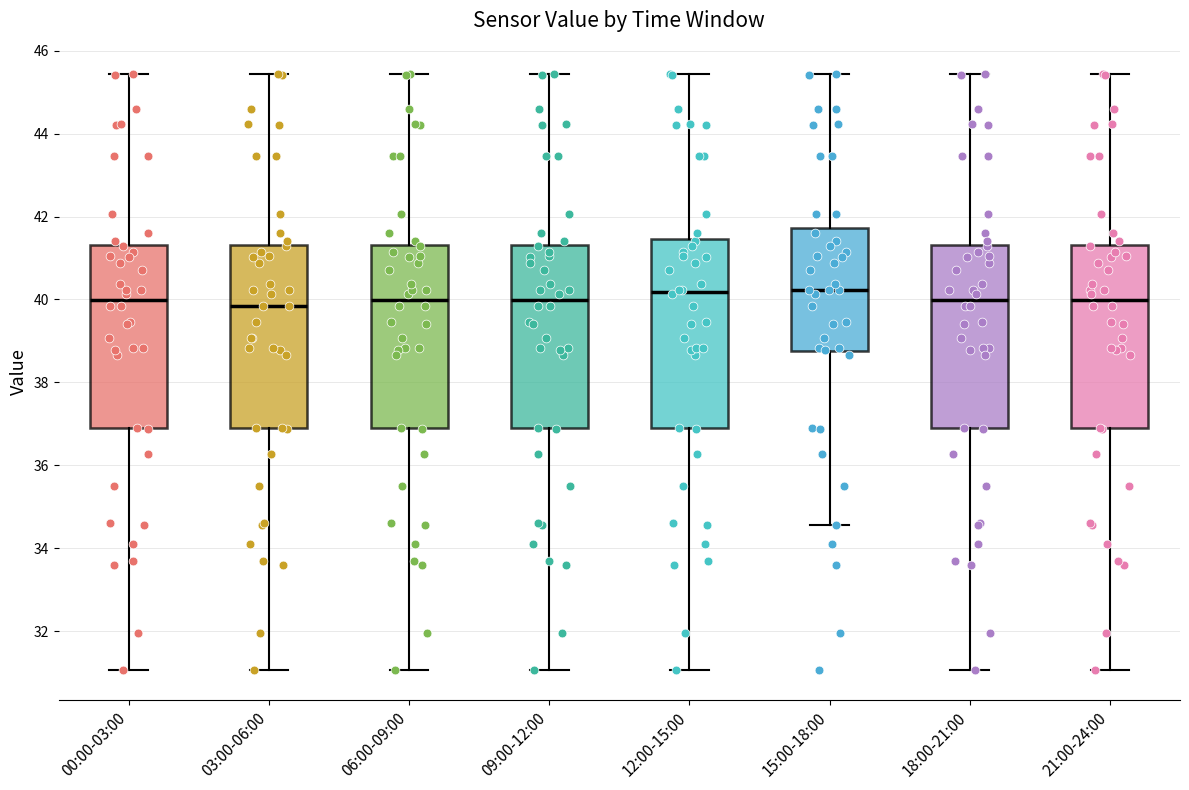

Reading left to right, read every box against the y-axis: the position of its median line, the range the box covers, and the ends of its whiskers. The values are not printed on the chart, so give them approximately, as read against the axis.

00:00-03:00: median 40.0, box 36.8 to 41.4, whiskers 31.0 to 45.4
03:00-06:00: median 39.8, box 36.8 to 41.4, whiskers 31.0 to 45.4
06:00-09:00: median 40.0, box 36.8 to 41.4, whiskers 31.0 to 45.4
09:00-12:00: median 40.0, box 36.8 to 41.4, whiskers 31.0 to 45.4
12:00-15:00: median 40.2, box 36.8 to 41.4, whiskers 31.0 to 45.4
15:00-18:00: median 40.2, box 38.8 to 41.8, whiskers 34.6 to 45.4
18:00-21:00: median 40.0, box 36.8 to 41.4, whiskers 31.0 to 45.4
21:00-24:00: median 40.0, box 36.8 to 41.4, whiskers 31.0 to 45.4